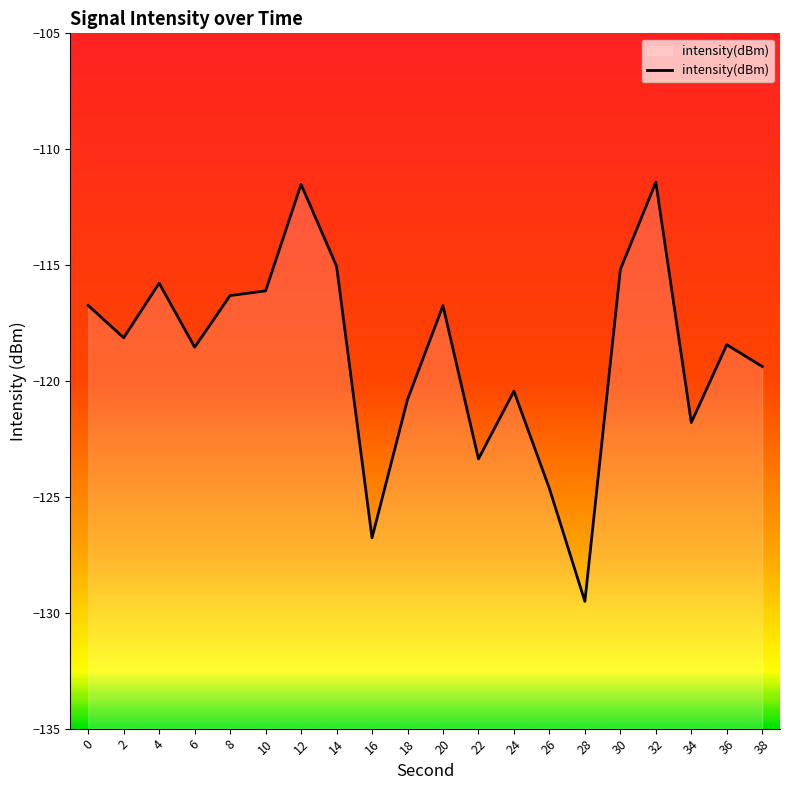

What is the difference between the values at 20 and 38?

2.6